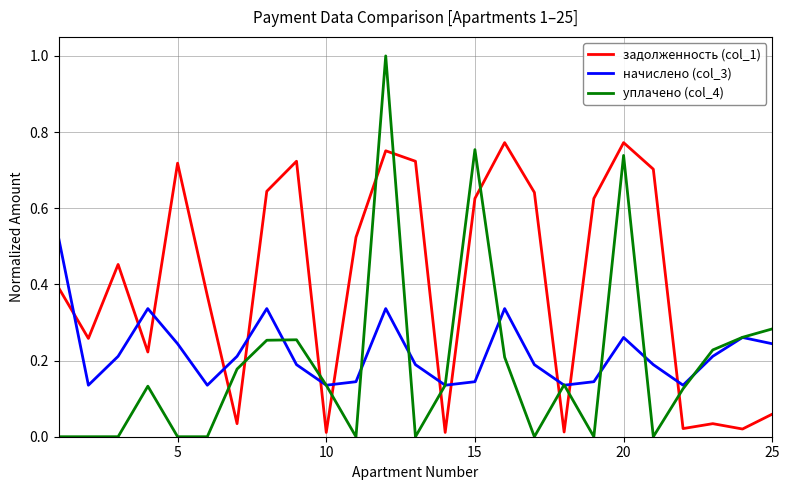

Which series has the largest range (max minus min)?

уплачено (col_4)